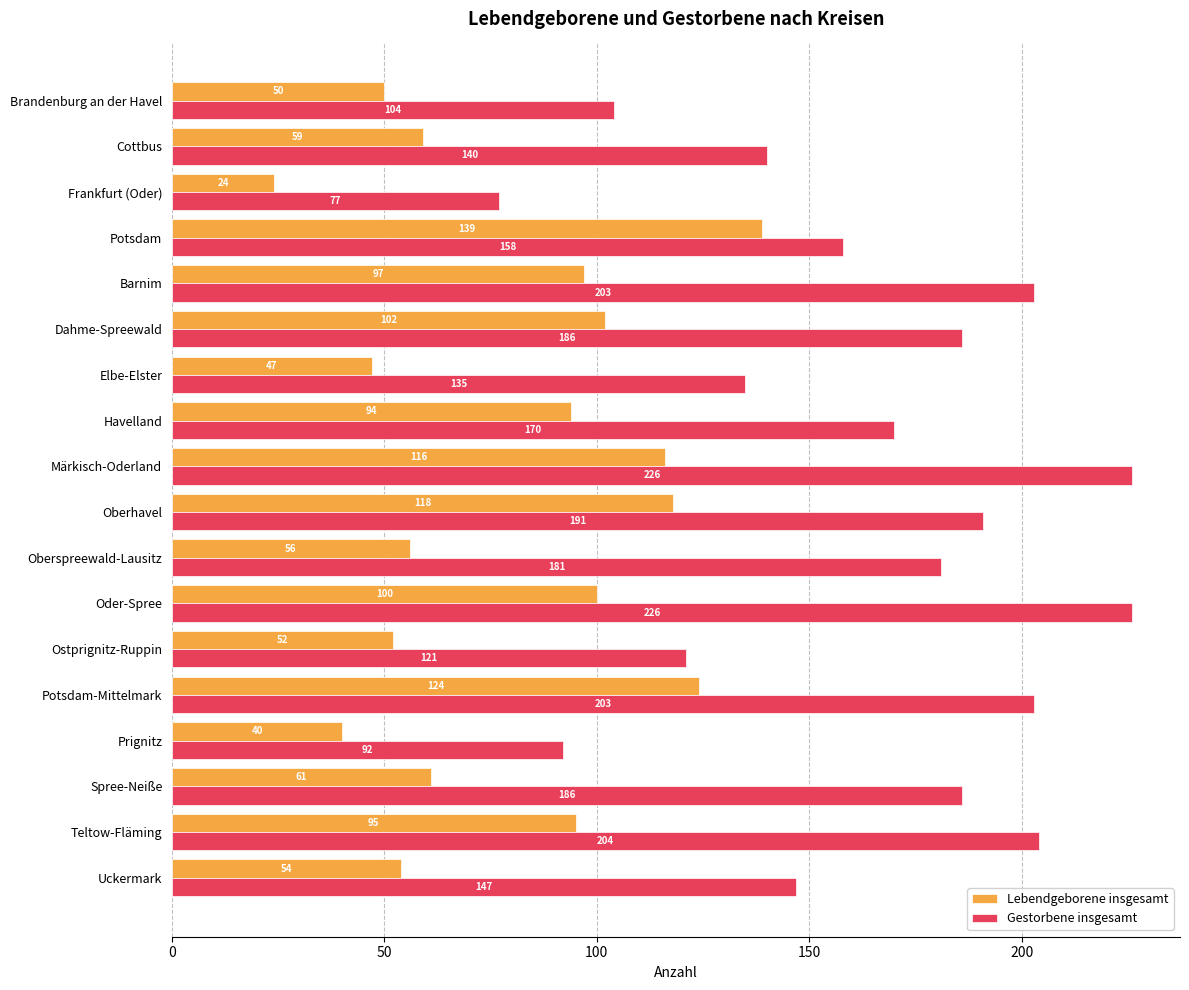

Which series has the largest total across all categories?

Gestorbene insgesamt